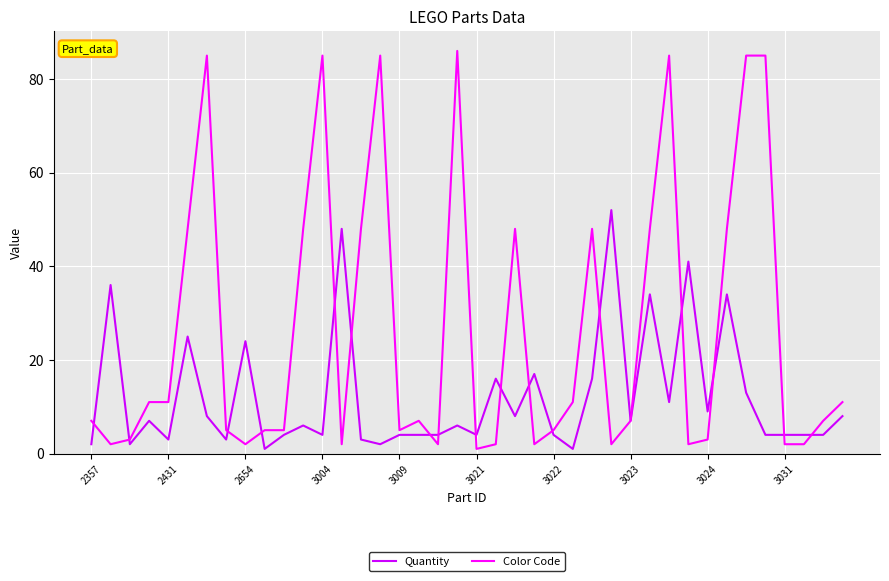

Rank the series by their average value, from highest to lowest.

Color Code, Quantity